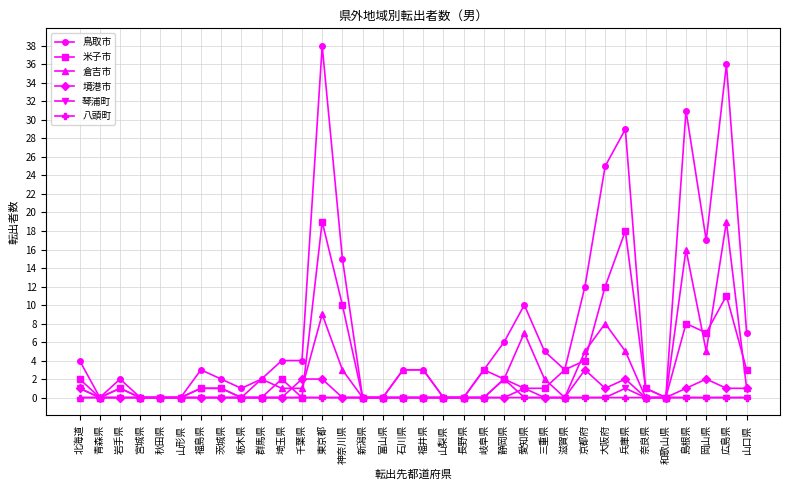

What is the value of the 鳥取市 point at the 24th from the left?

5